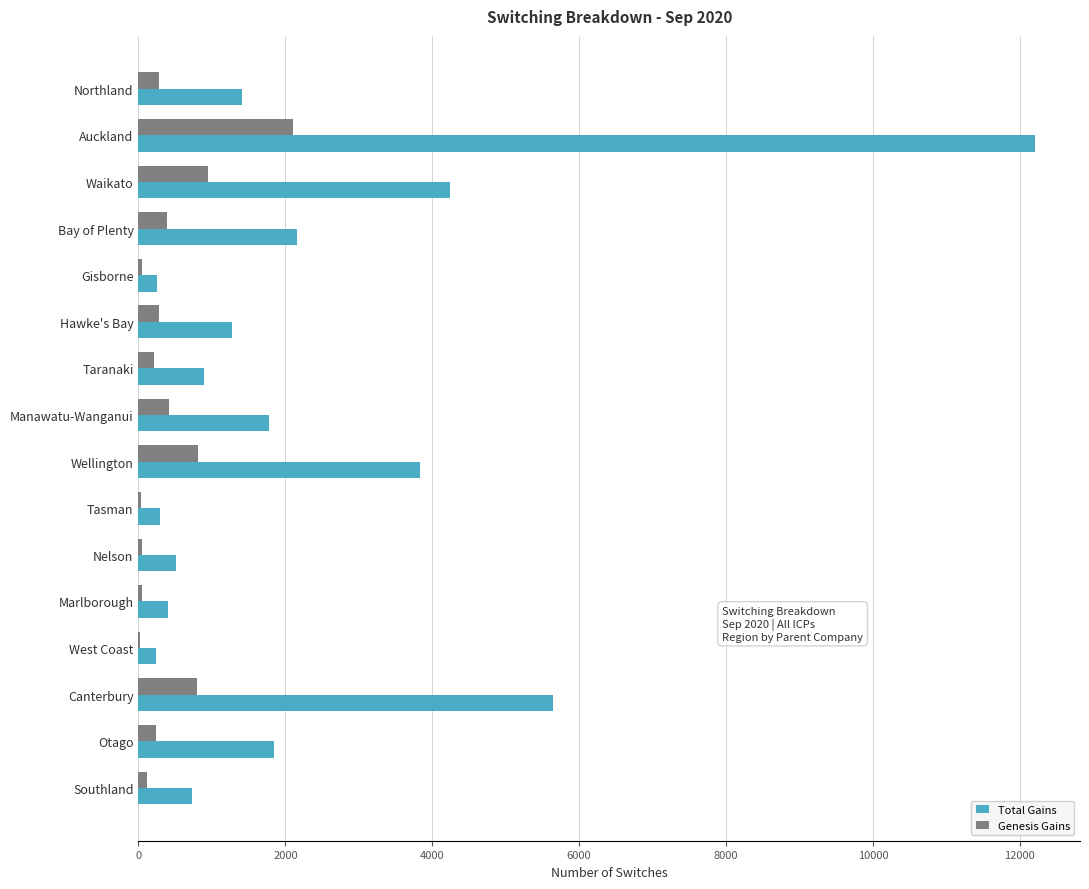

What is the sum of all Total Gains values?

37725